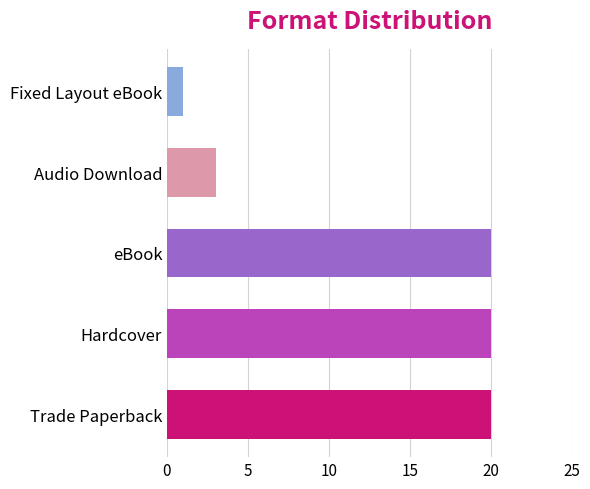

How many data points are less than 20?

2